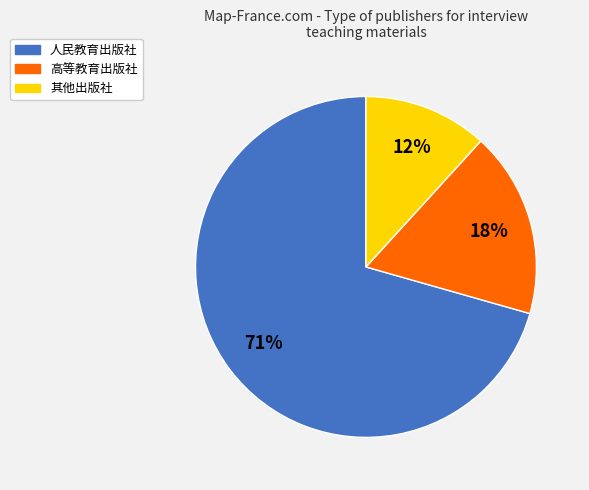

Is there a majority slice in this chart?

Yes